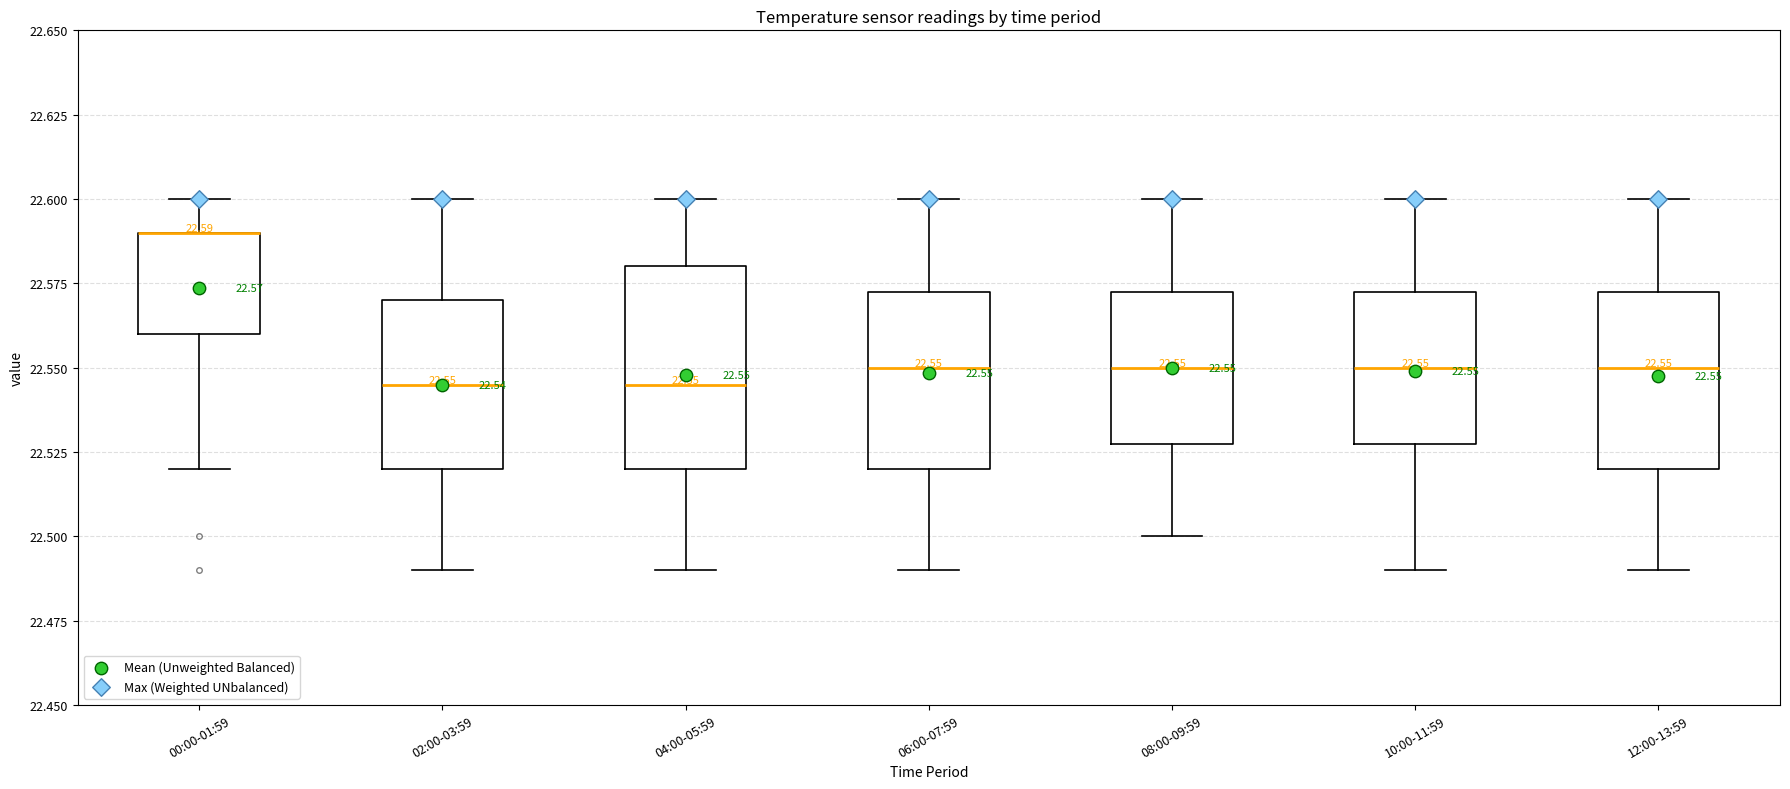

Comparing the boxes themselves (not the whiskers), which one is the tallest?

04:00-05:59